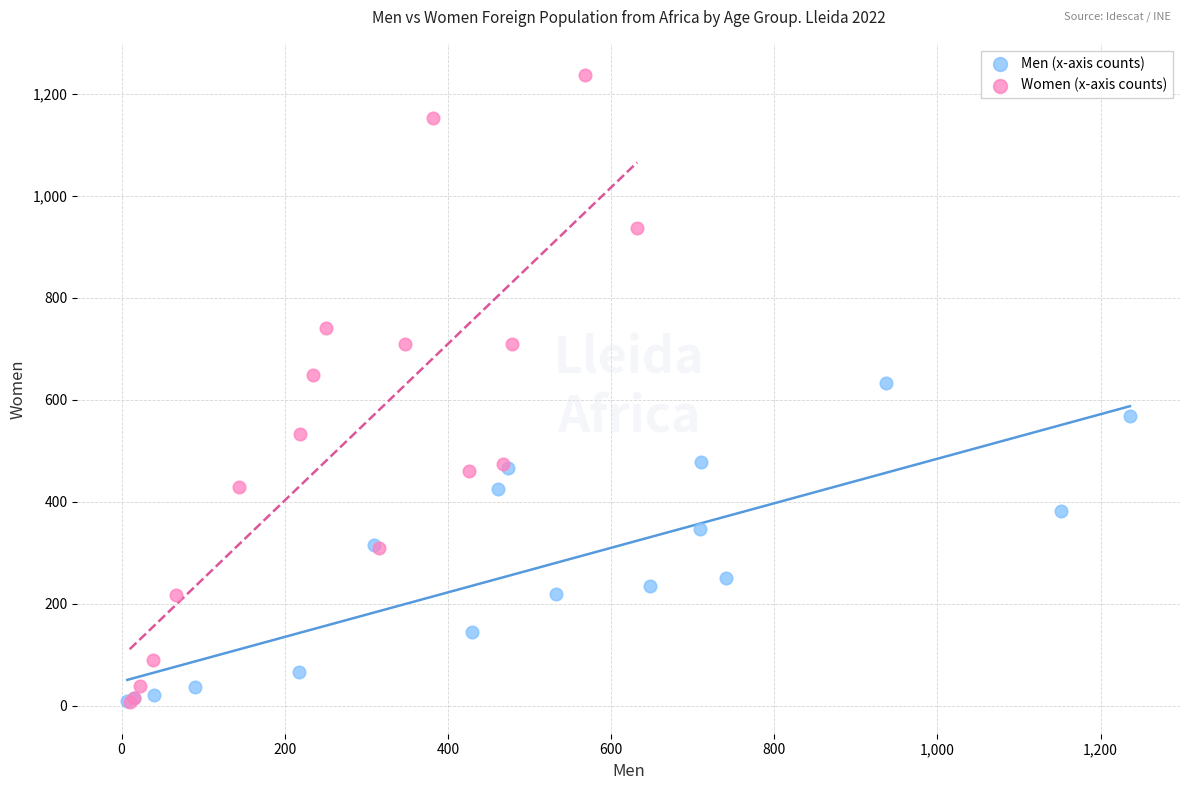

What are all the series names shown in the legend?

Men (x-axis counts), Women (x-axis counts)